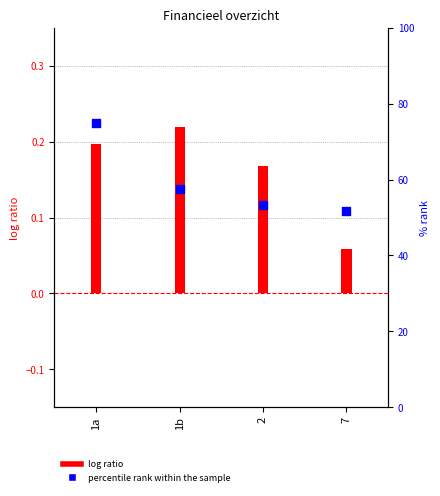

Which has a higher value, 1a or 7?

1a